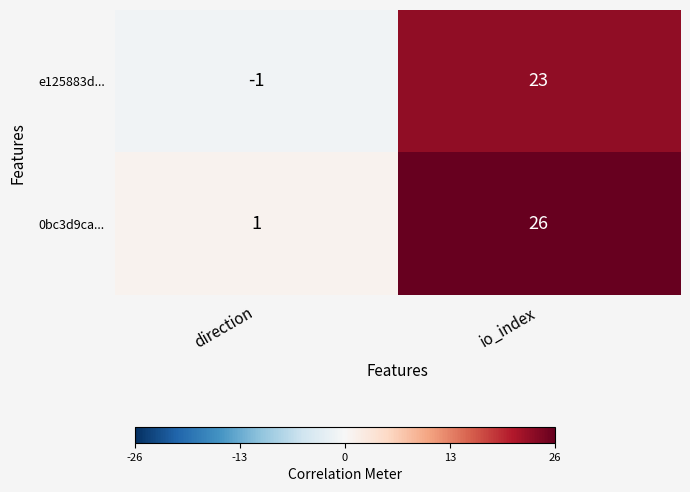

The value of 0bc3d9ca... at direction is 2. True or false?

False